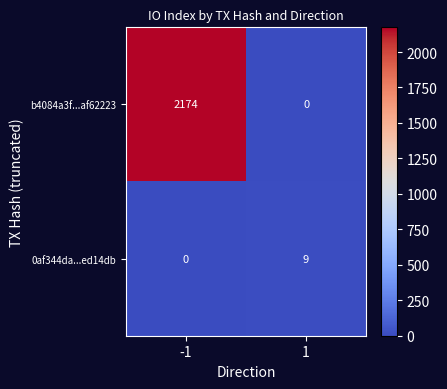

Rank the series by their average value, from lowest to highest.

0af344da...ed14db, b4084a3f...af62223